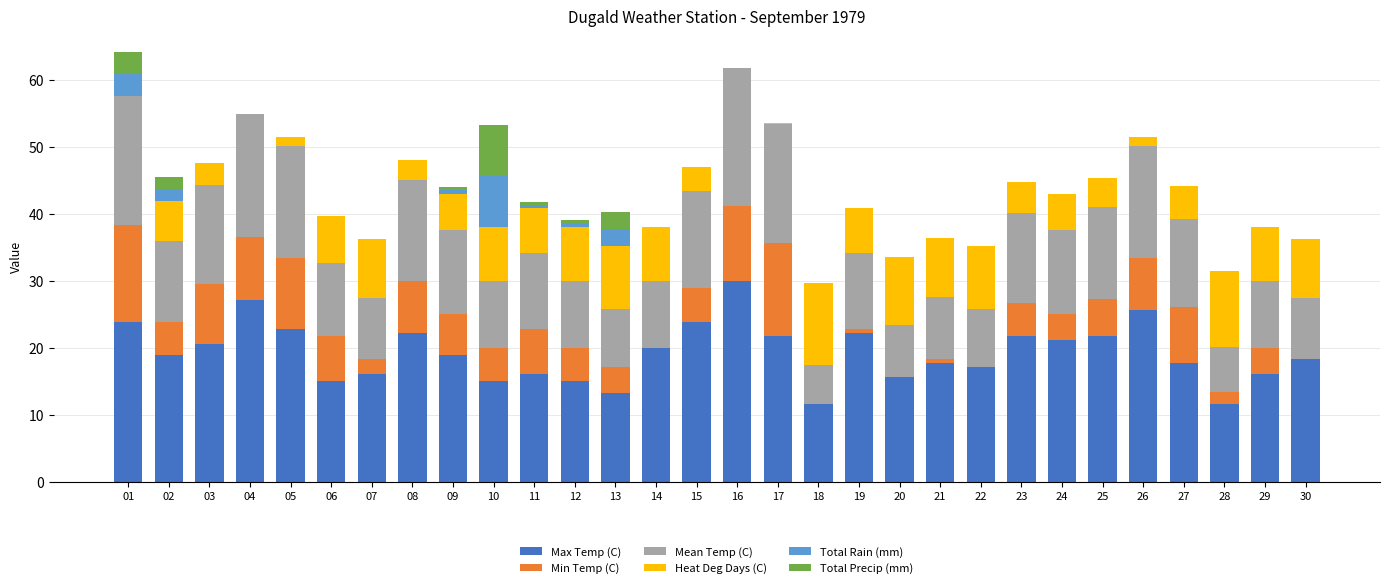

How many values in the Total Rain (mm) series exceed 0?

7